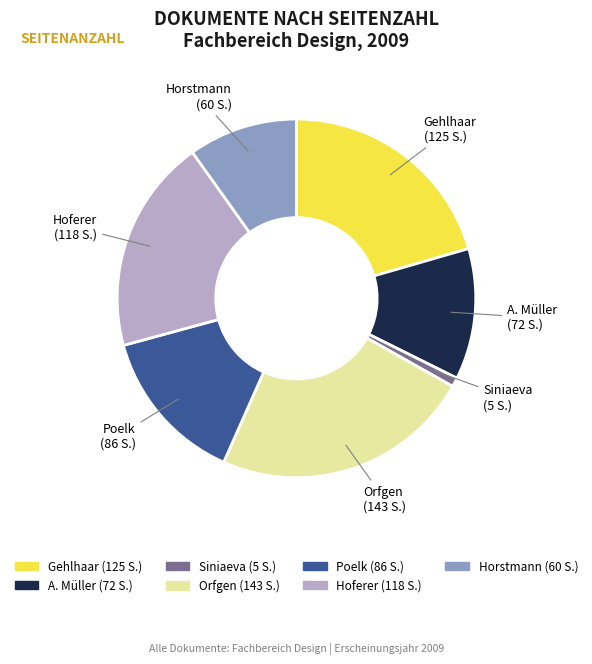

How many slices are in this pie chart?

7